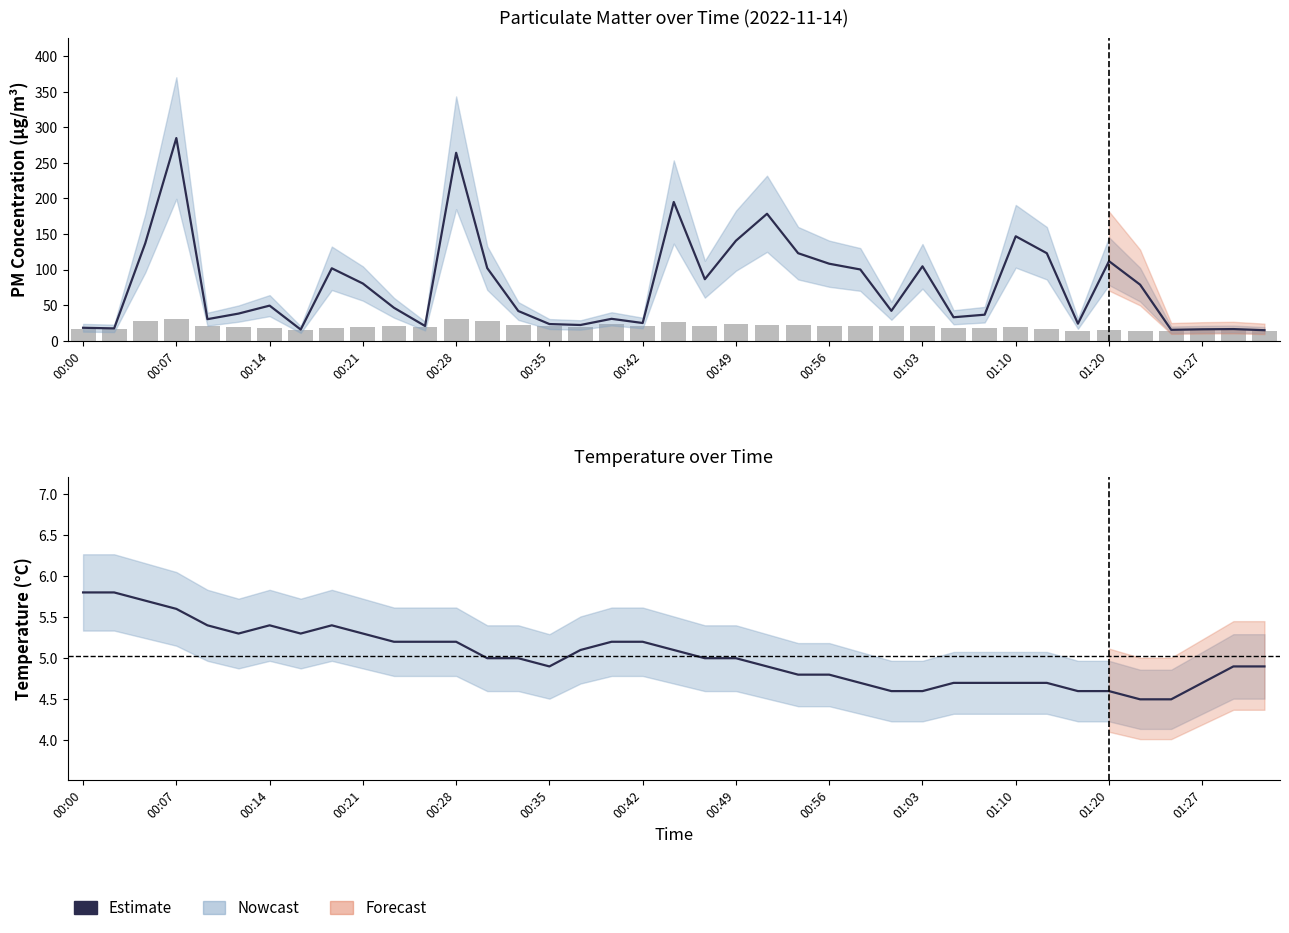

What position from the right is 01:27?

3